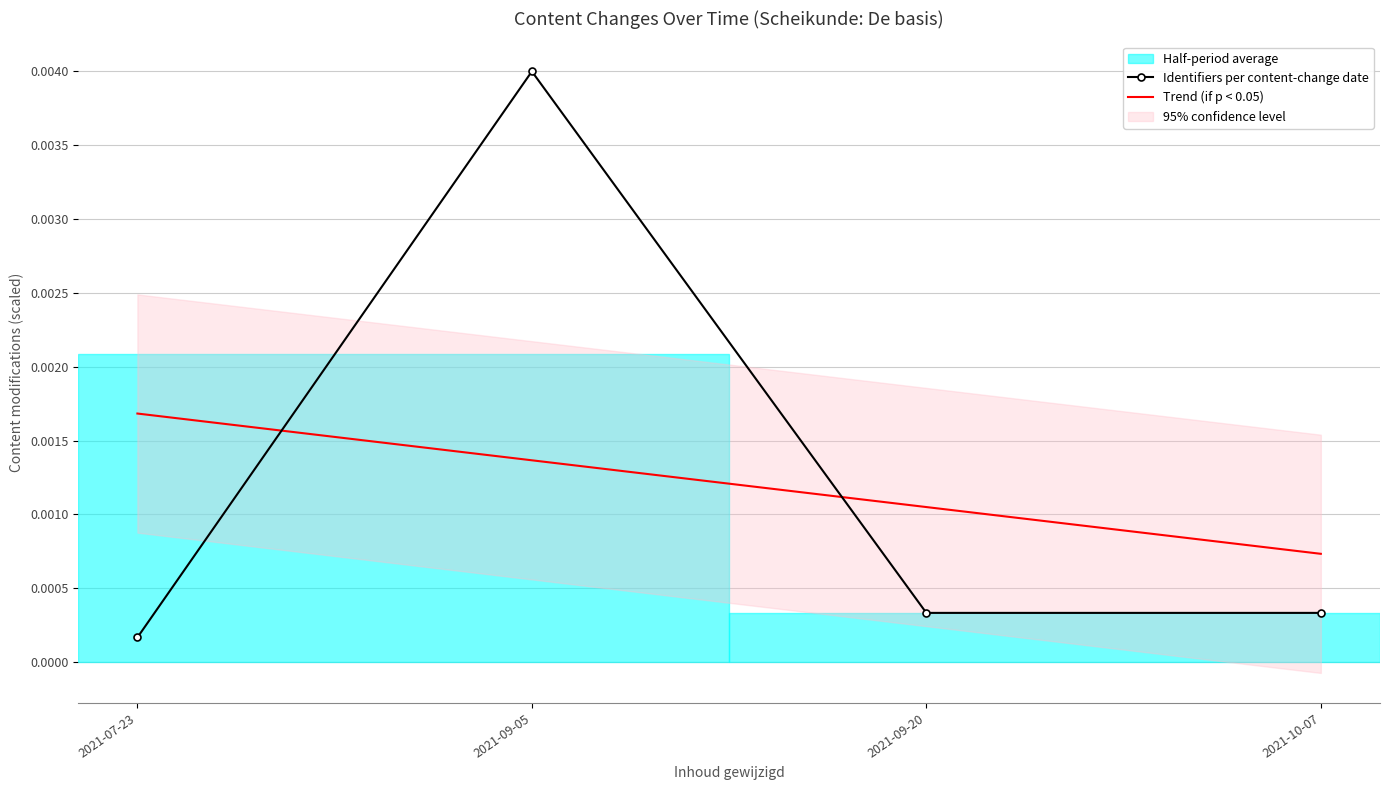

Which category has the highest value in the Trend (if p < 0.05) series?

2021-07-23